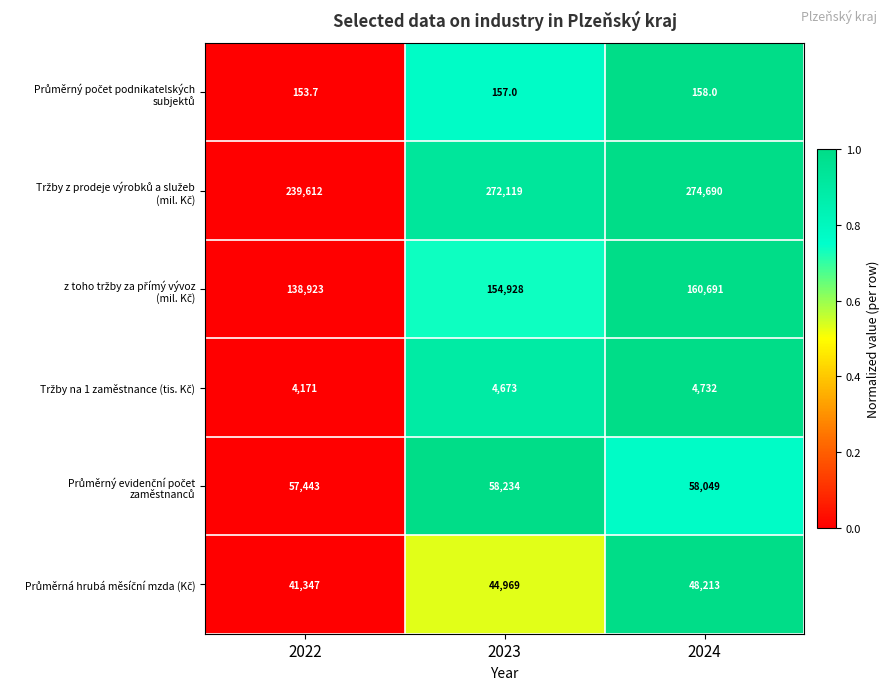

What is the difference between the highest and lowest values at 2024?

274532.0